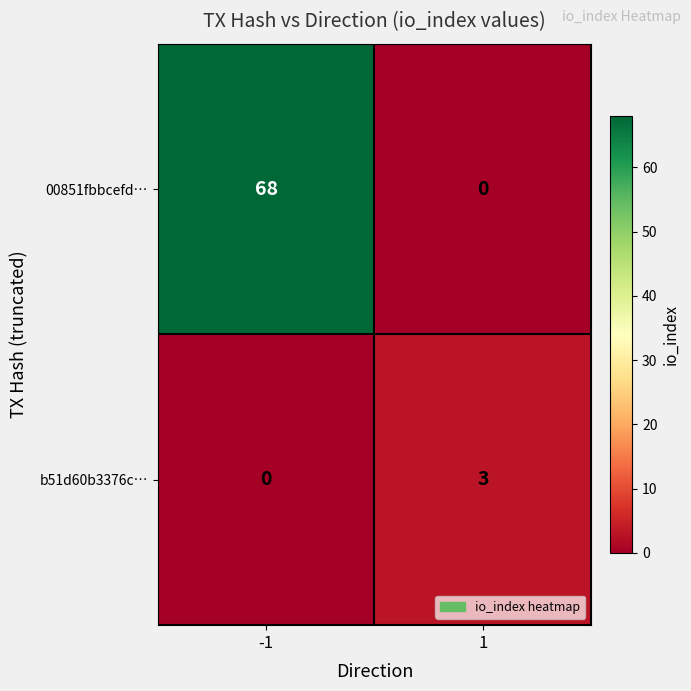

At which category is the sum across all series the highest?

-1